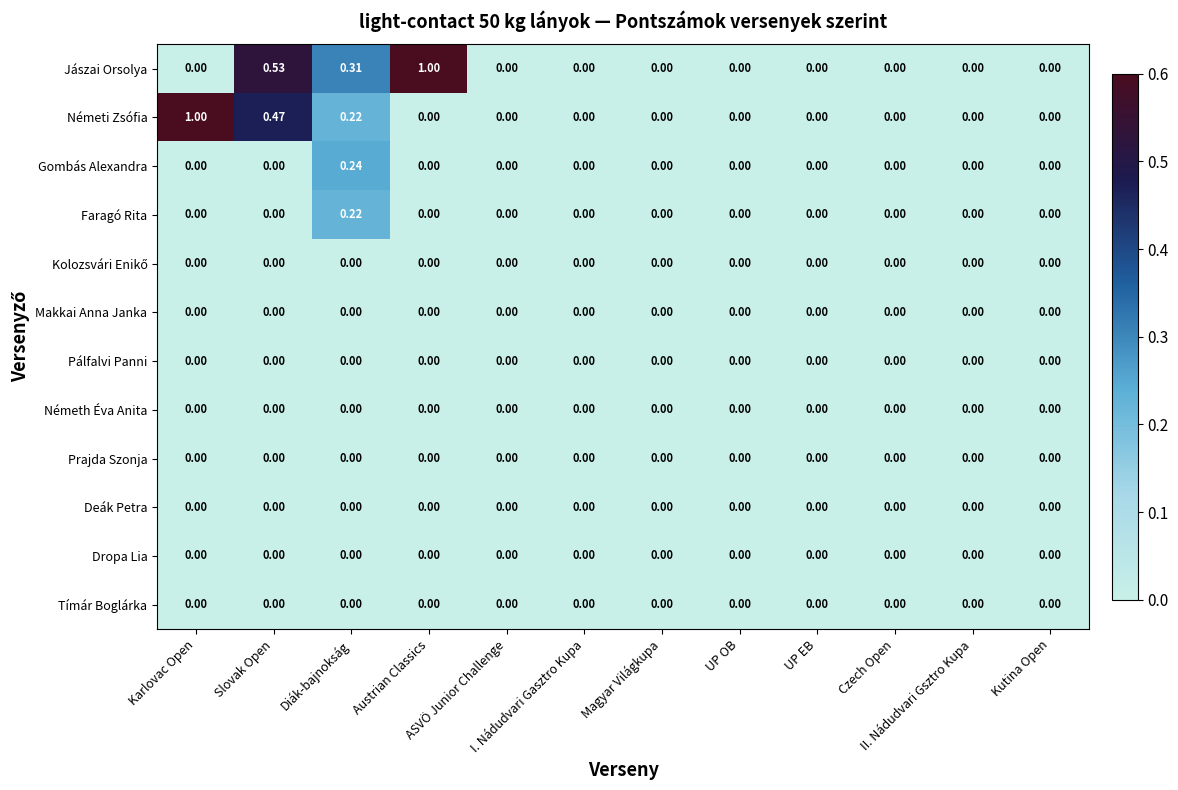

Which series has the largest total across all categories?

Jászai Orsolya